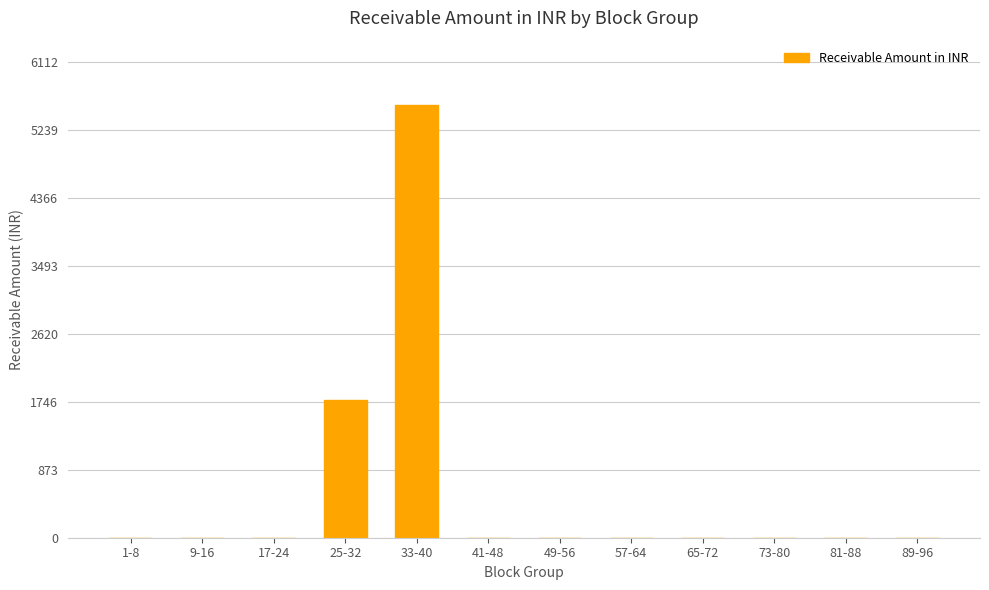

Which label corresponds to the largest value in the chart?

33-40